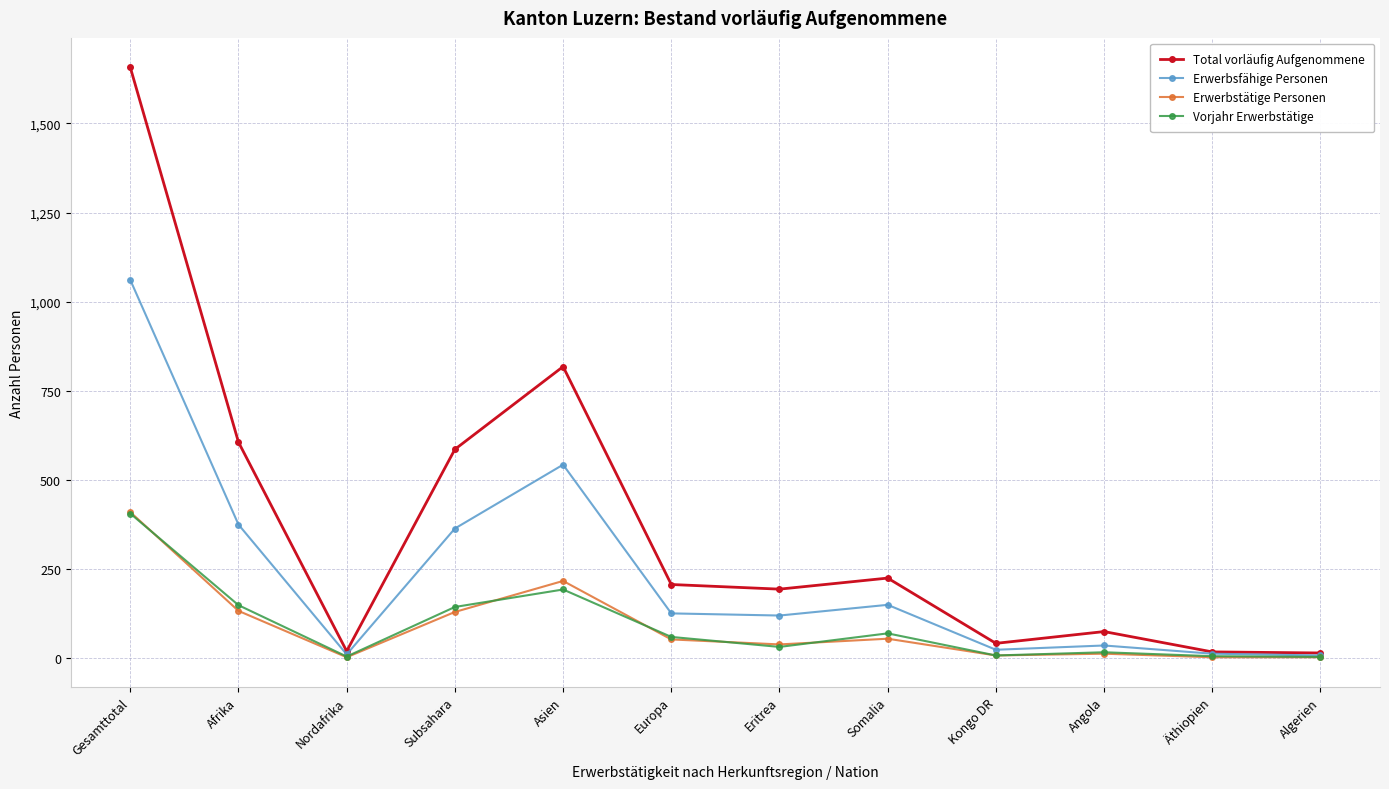

True or false: Total vorläufig Aufgenommene has a value of 818 at Asien.

True